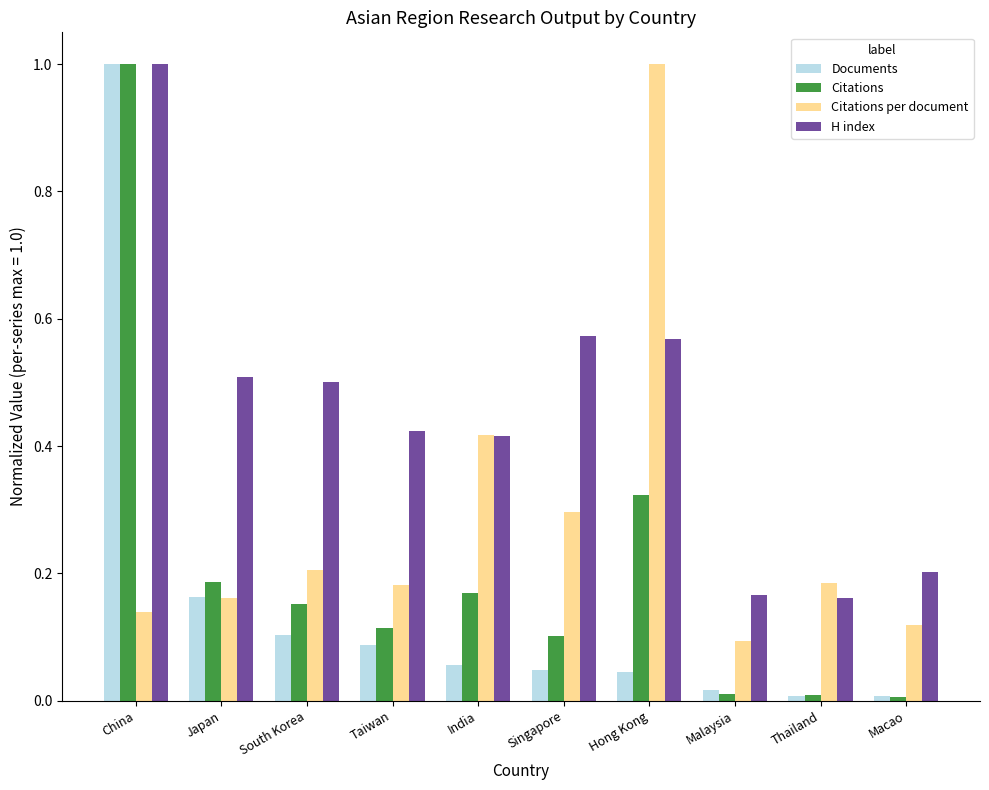

What position from the left is Taiwan?

4